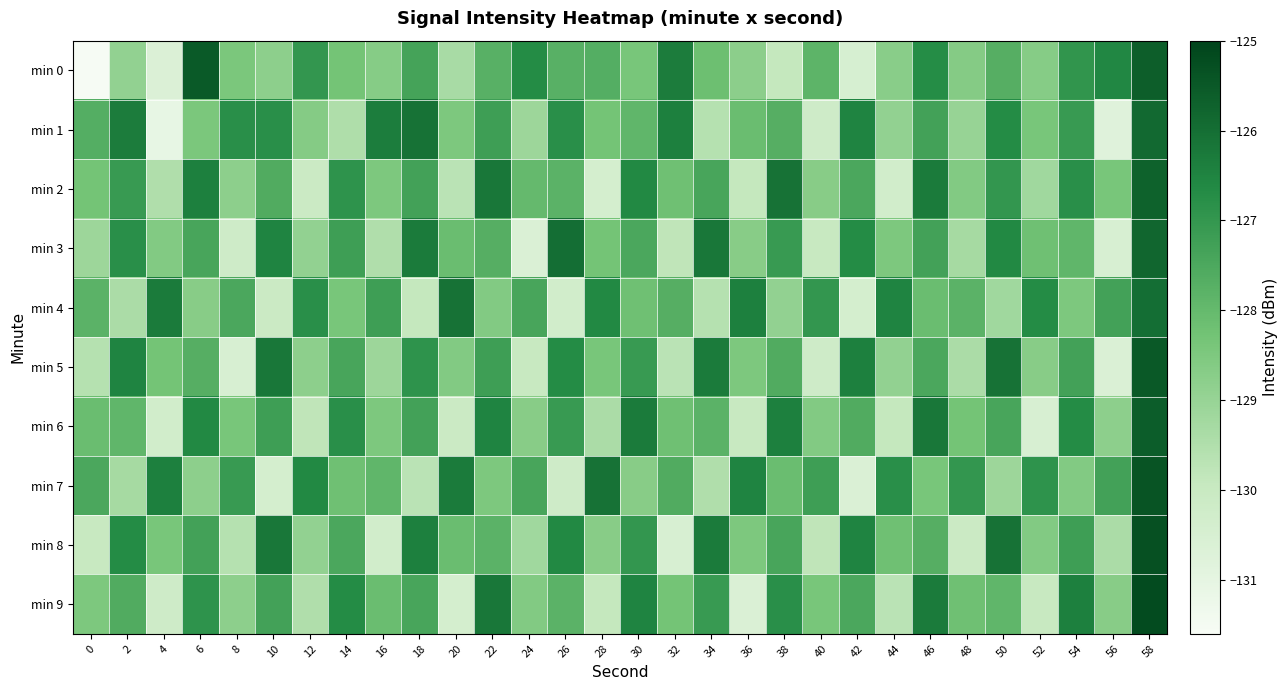

At 48, list the series in order from largest to smallest.

min 7, min 4, min 9, min 6, min 2, min 0, min 1, min 3, min 5, min 8